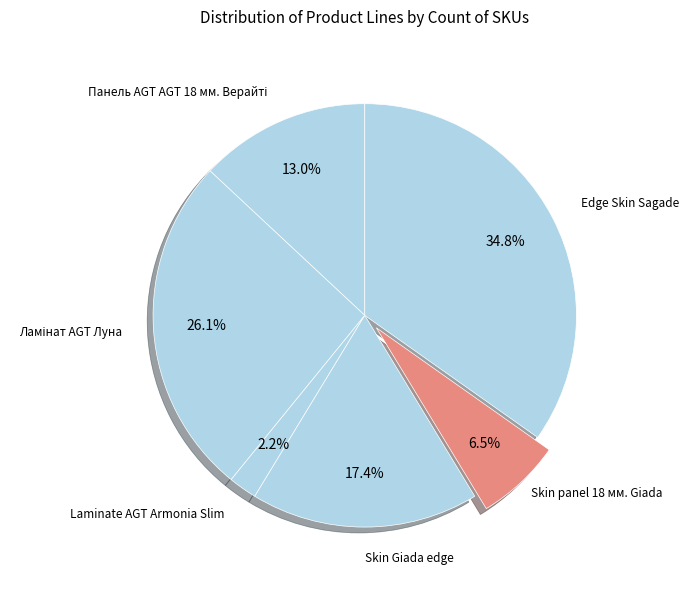

What percentage is the Laminate AGT Armonia Slim slice, to the nearest percent?

2%